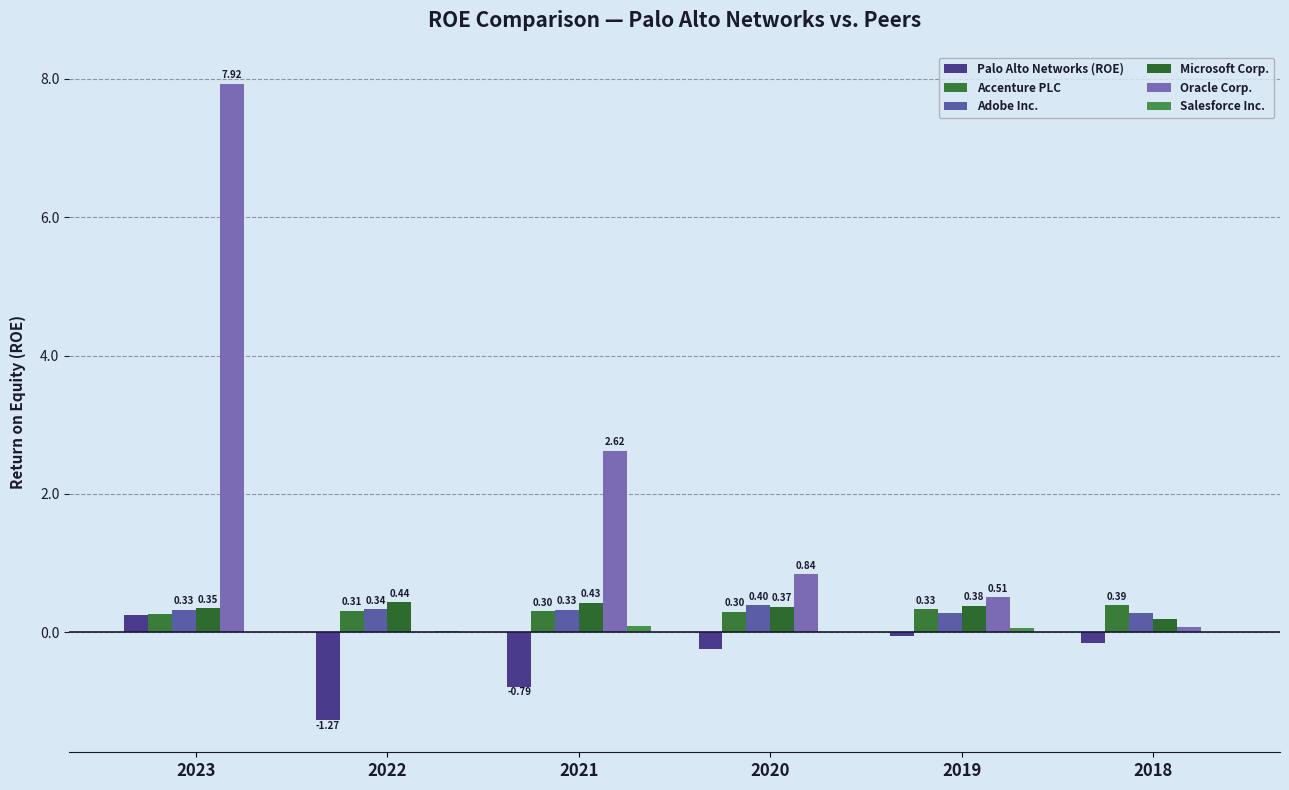

List the series in order of their peak value, lowest first.

Salesforce Inc., Palo Alto Networks (ROE), Accenture PLC, Adobe Inc., Microsoft Corp., Oracle Corp.